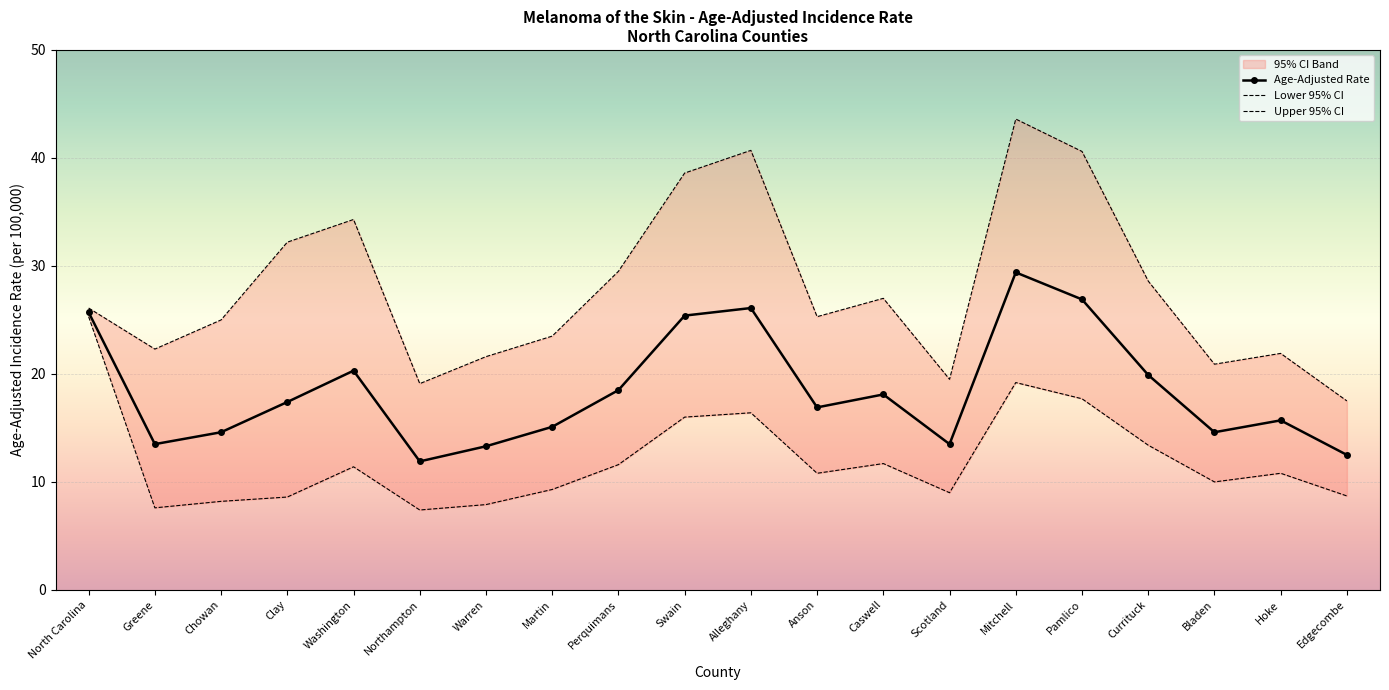

At North Carolina, list the series in order from smallest to largest.

Lower 95% CI, Age-Adjusted Rate, Upper 95% CI